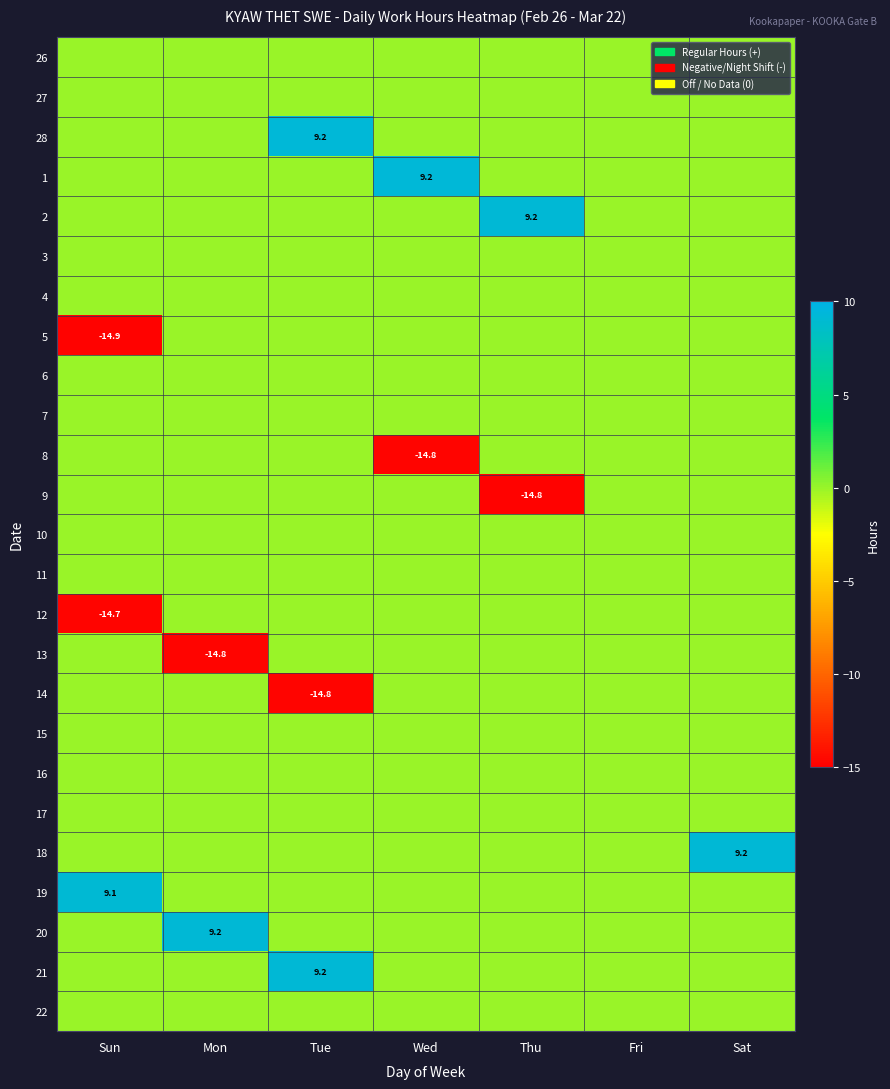

How many values in 21 are above zero?

1